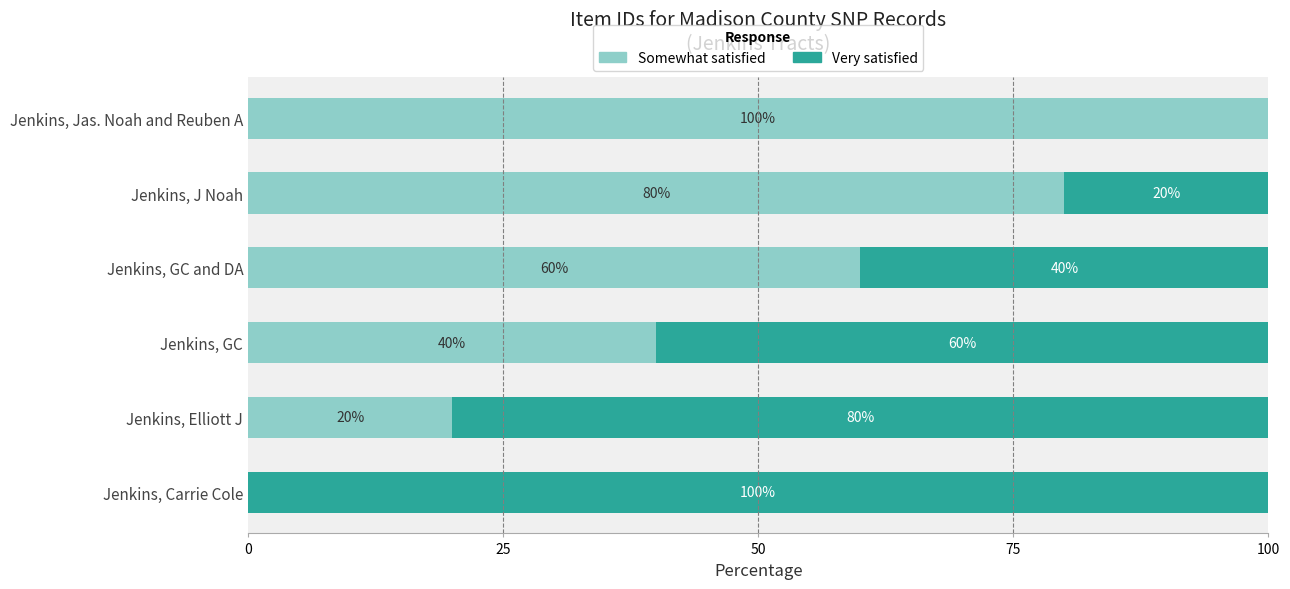

The Somewhat satisfied series shows 42 at Jenkins, J Noah. True or false?

False